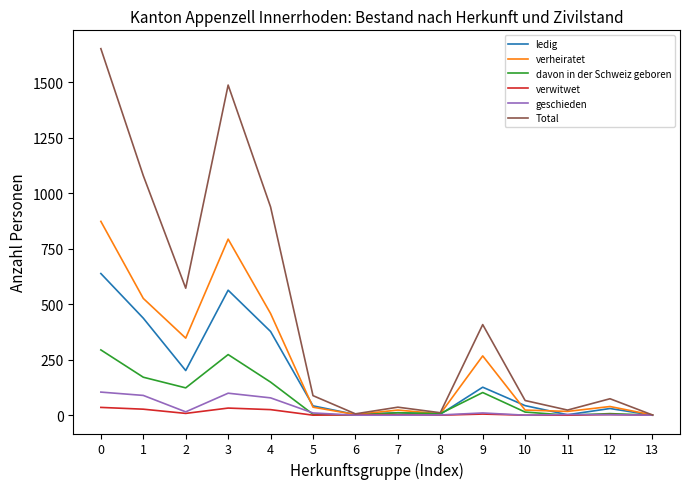

The value of davon in der Schweiz geboren at 0 is 519. True or false?

False